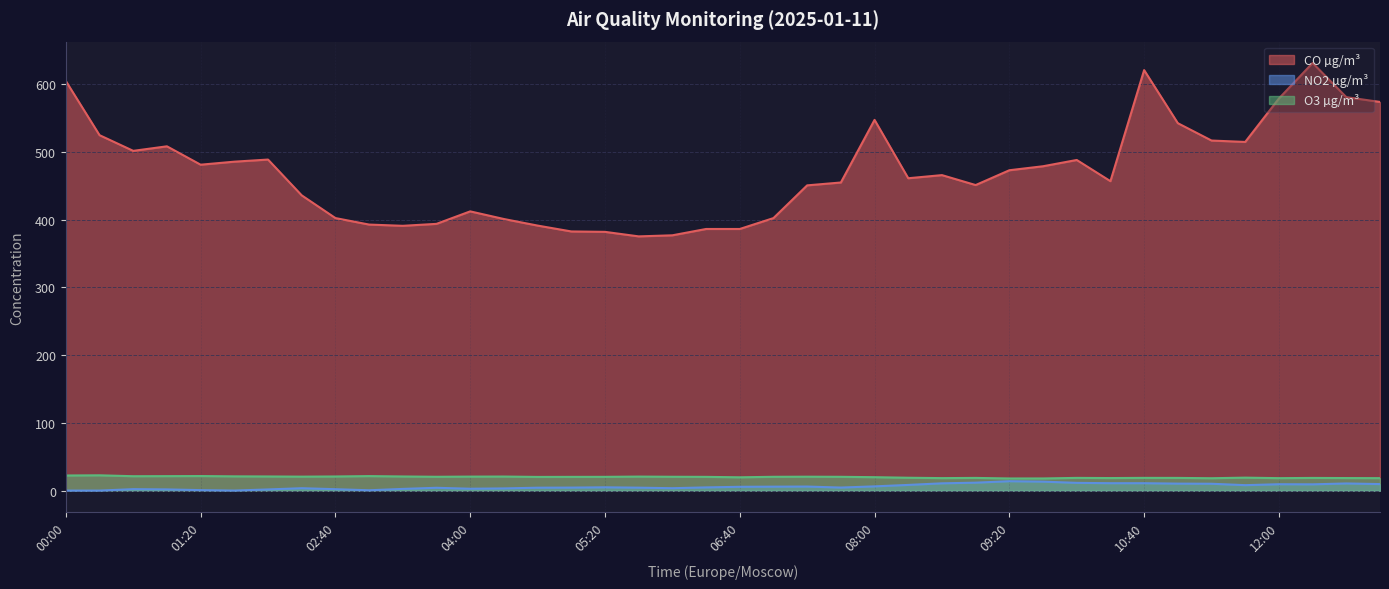

True or false: CO µg/m³ and O3 µg/m³ cross at least once.

False